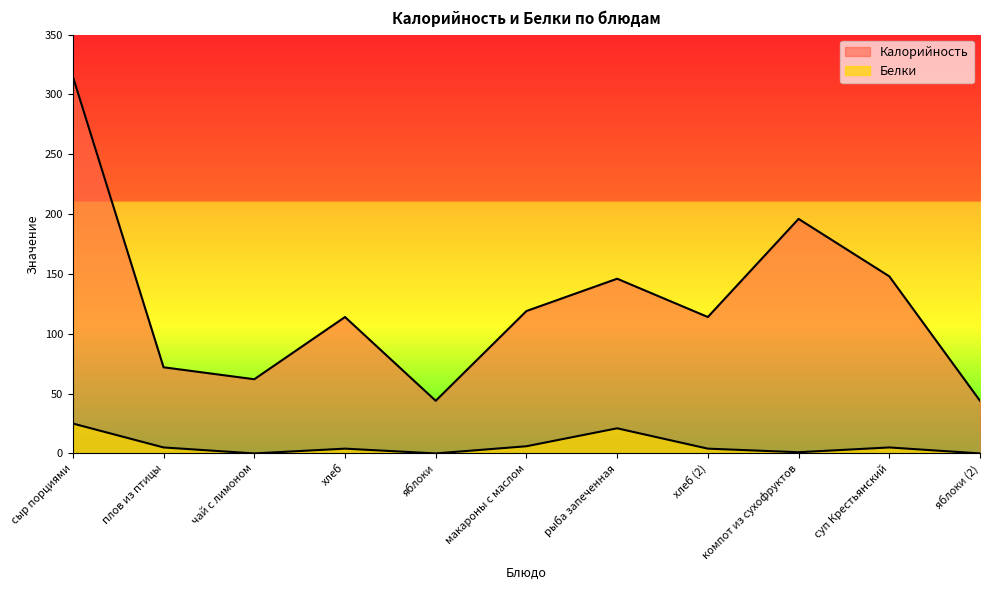

Which series has the largest range (max minus min)?

Калорийность